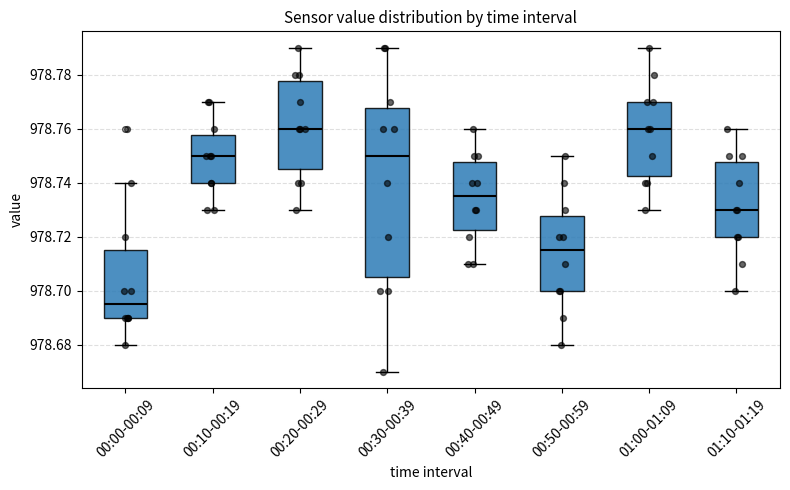

Where does the median line of the box for 01:00-01:09 sit on the y-axis? The values are not printed on the chart, so give them approximately, as read against the axis.

978.760